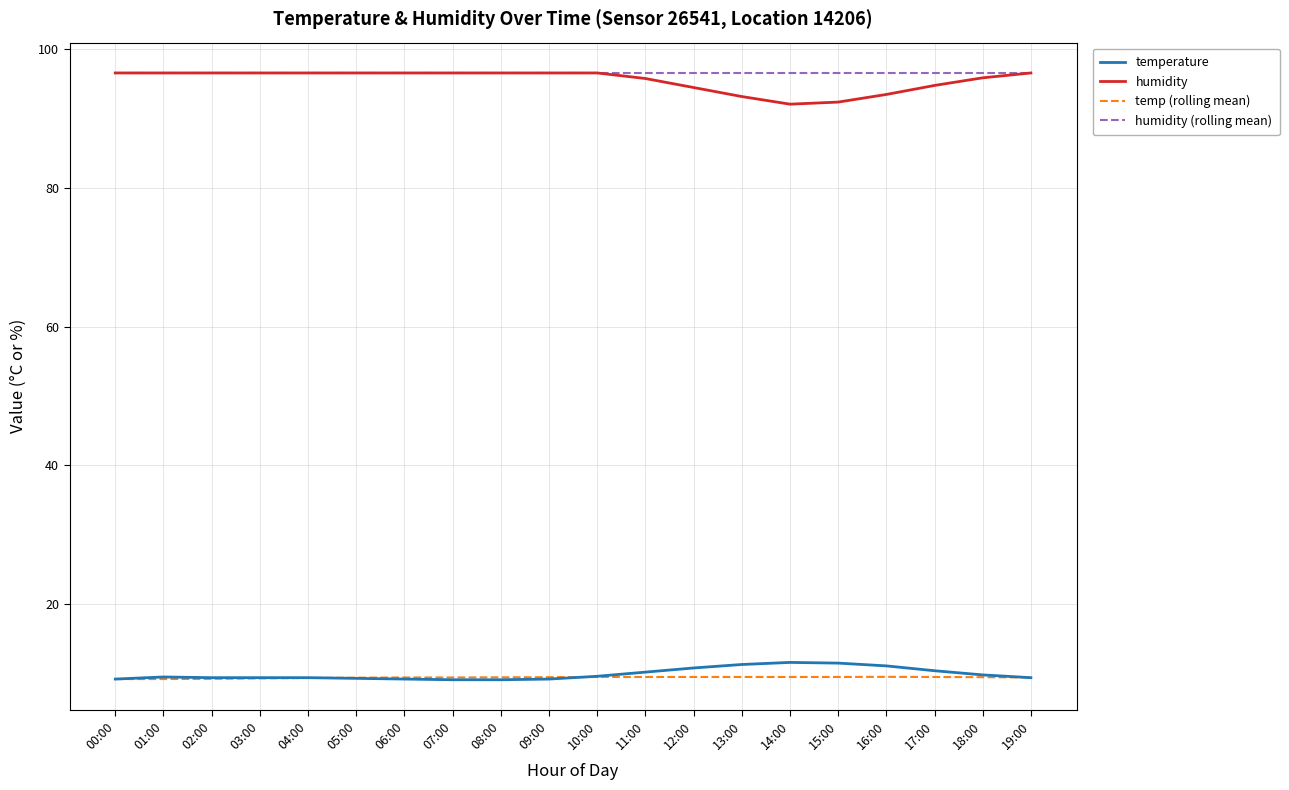

What is the total value across all series at 00:00?

211.6